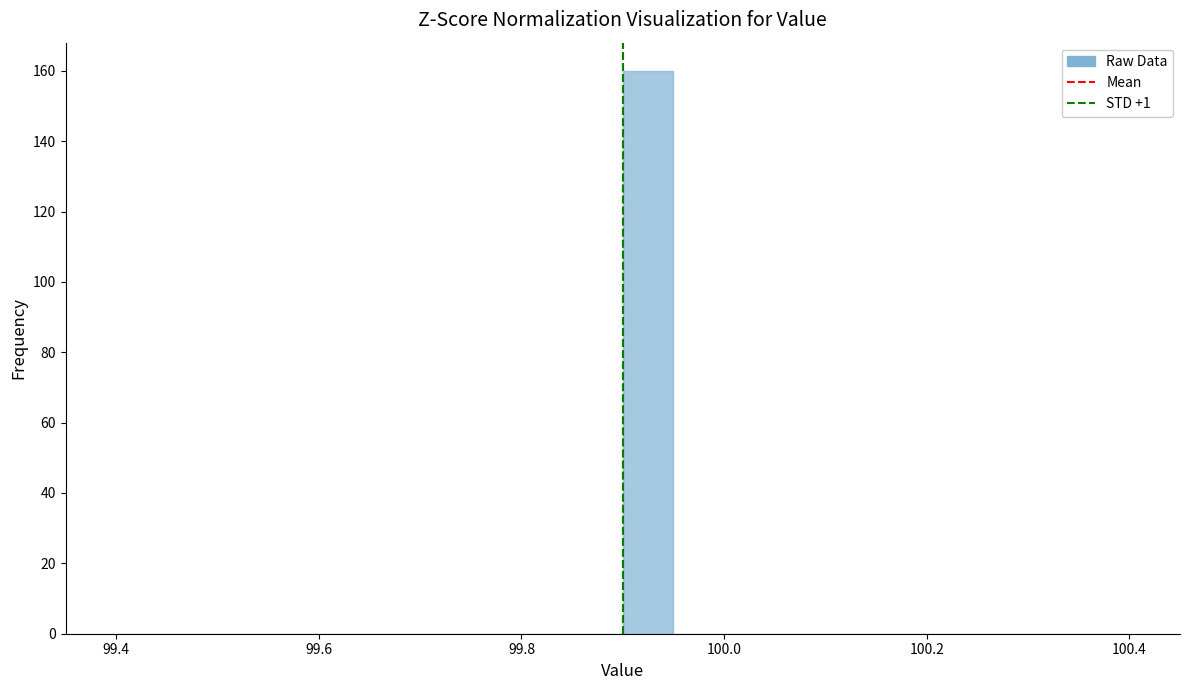

Read against the x-axis, roughly where is the centre of the tallest bar?

99.92